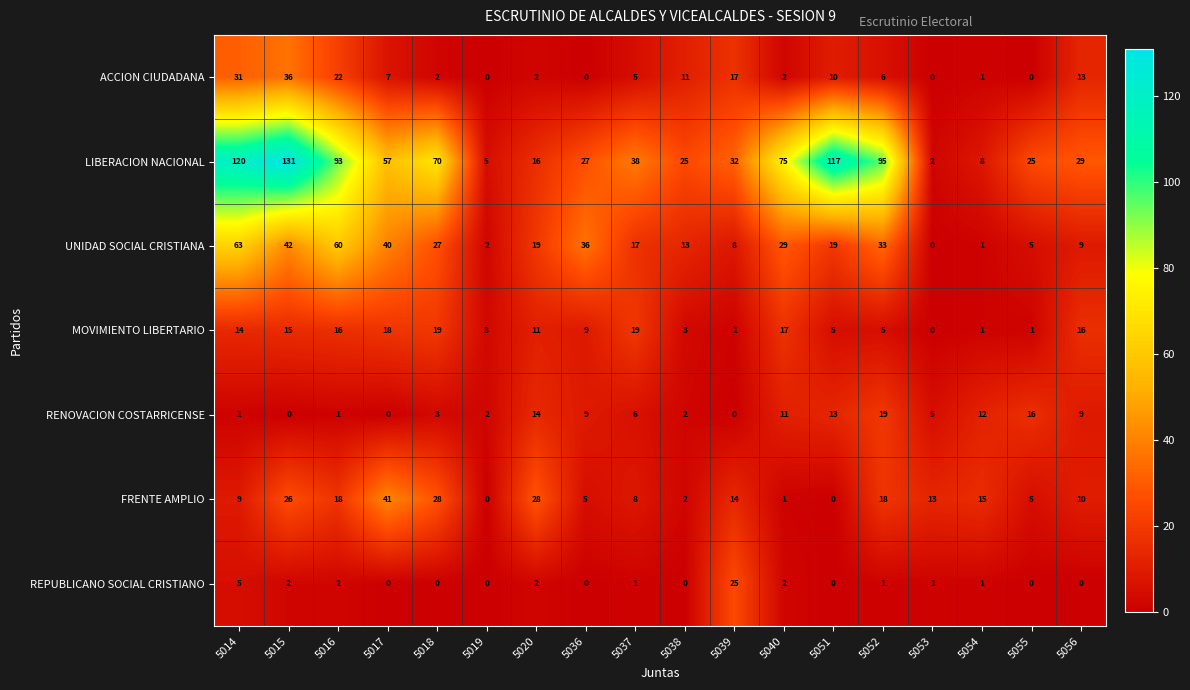

At which label does RENOVACION COSTARRICENSE reach its peak?

5052